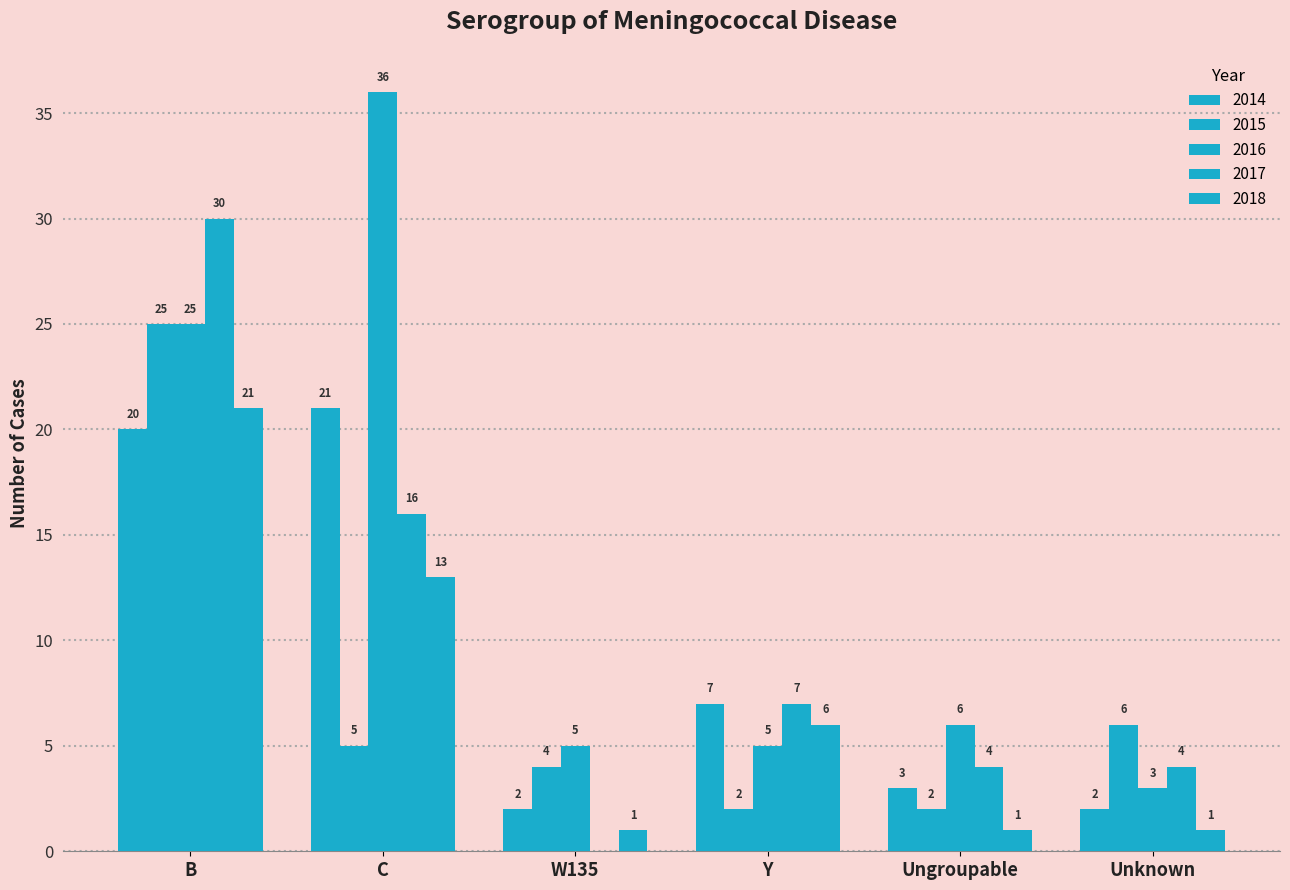

What is the difference between the maximum and second lowest values in the 2017 series?

26